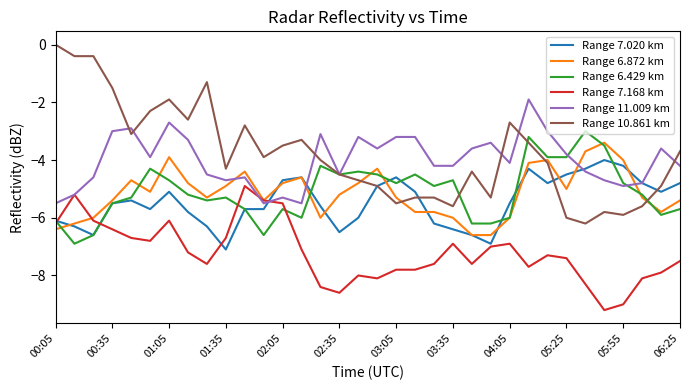

Which series has the widest spread of values?

Range 10.861 km